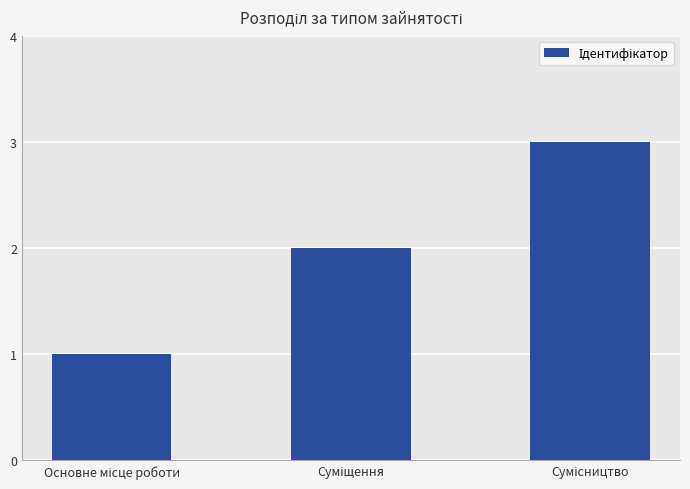

What is the greatest value displayed?

3